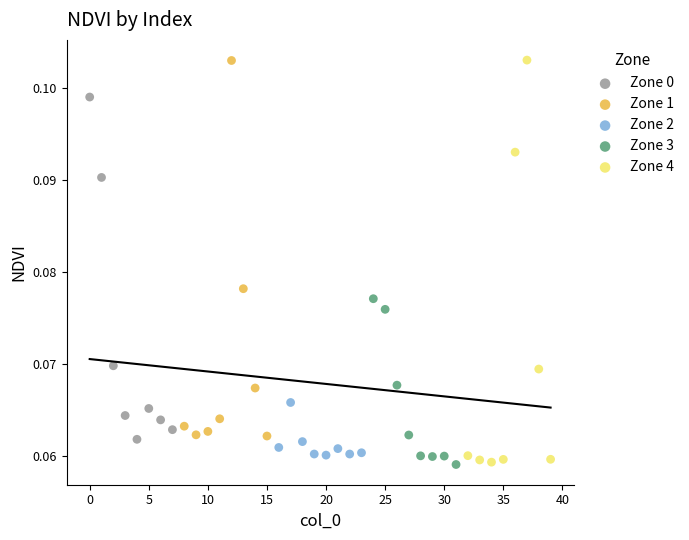

Which series has the largest Y range (max minus min)?

Zone 4